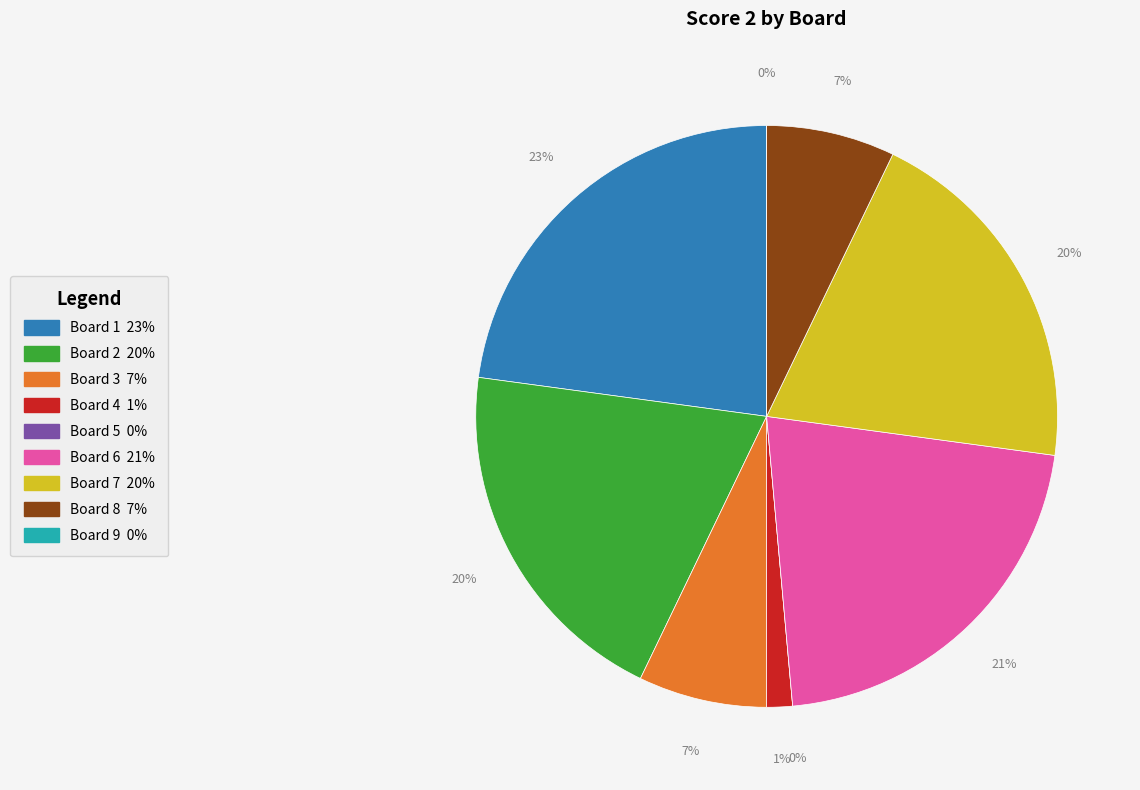

Count the number of slices in the pie.

9